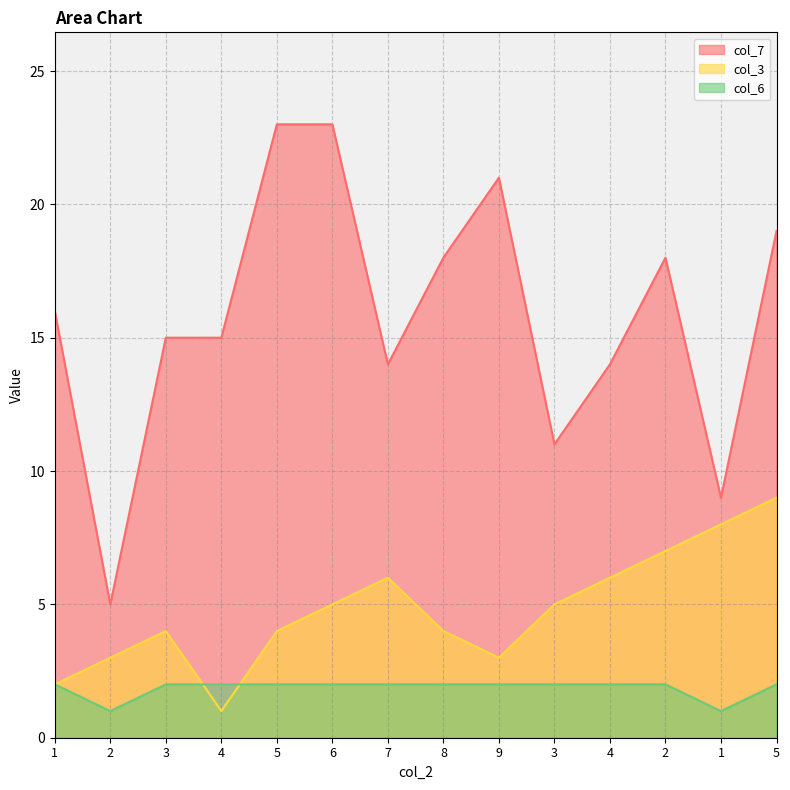

True or false: col_7 and col_3 intersect in this chart.

False